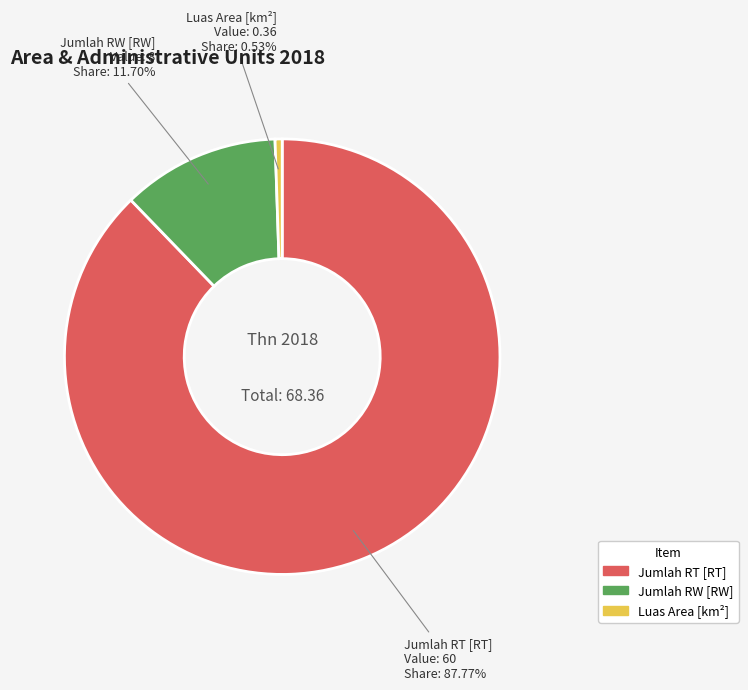

Between Jumlah RT [RT] and Jumlah RW [RW], which is larger?

Jumlah RT [RT]